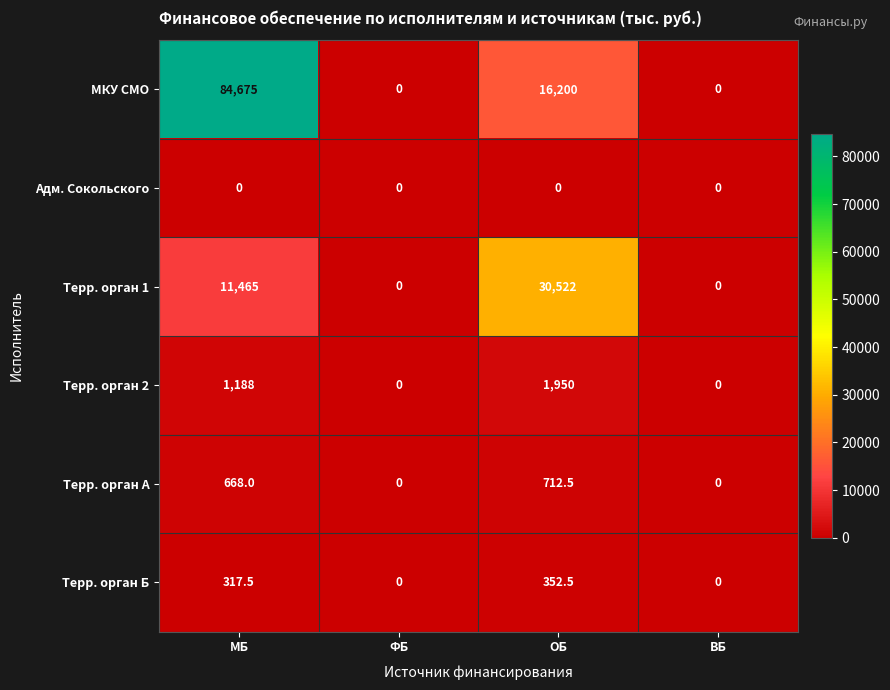

Reading left to right, list all the values displayed in this chart.

МКУ СМО: 84675.0	0.0	16200.0	0.0
Адм. Сокольского: 0.0	0.0	0.0	0.0
Терр. орган 1: 11465.0	0.0	30522.0	0.0
Терр. орган 2: 1188.0	0.0	1950.0	0.0
Терр. орган А: 668.0	0.0	712.5	0.0
Терр. орган Б: 317.5	0.0	352.5	0.0